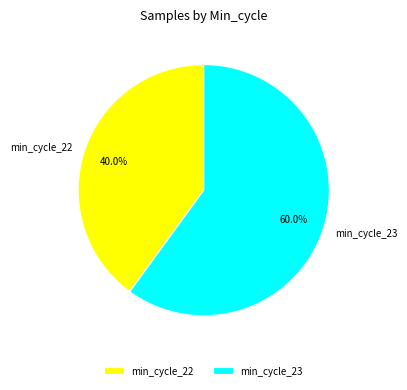

Is min_cycle_22 the majority of the pie?

No